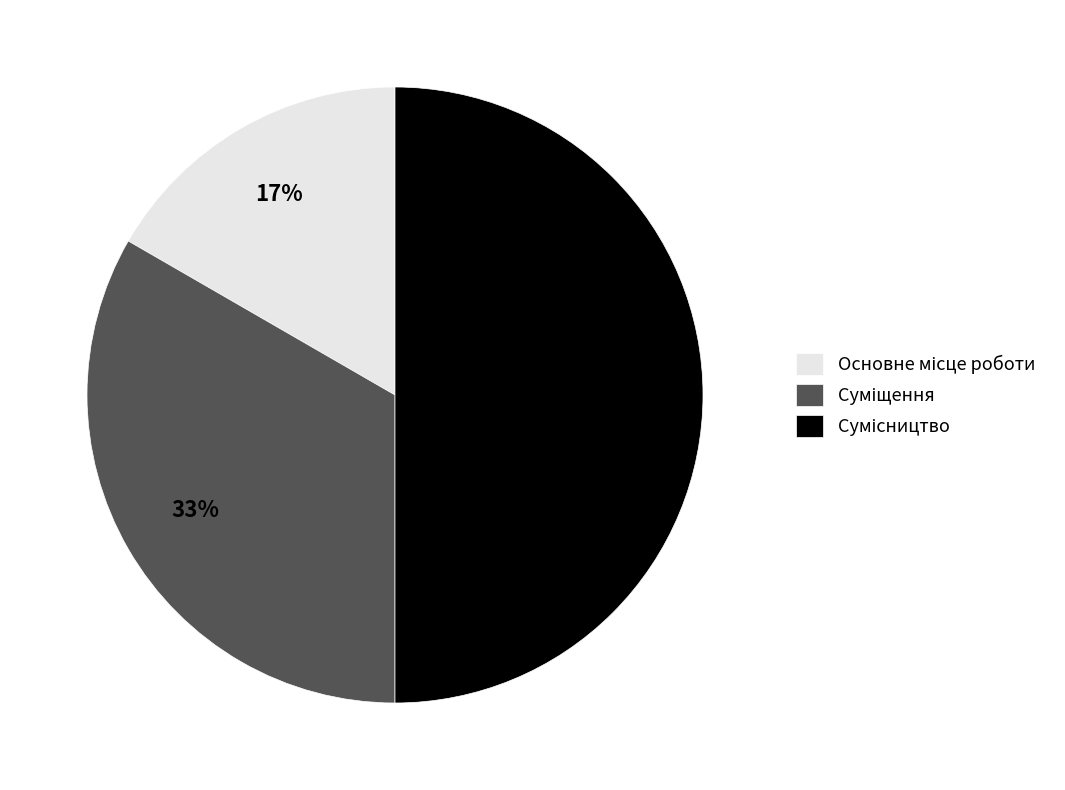

To the nearest percent, what is the average slice percentage?

33%